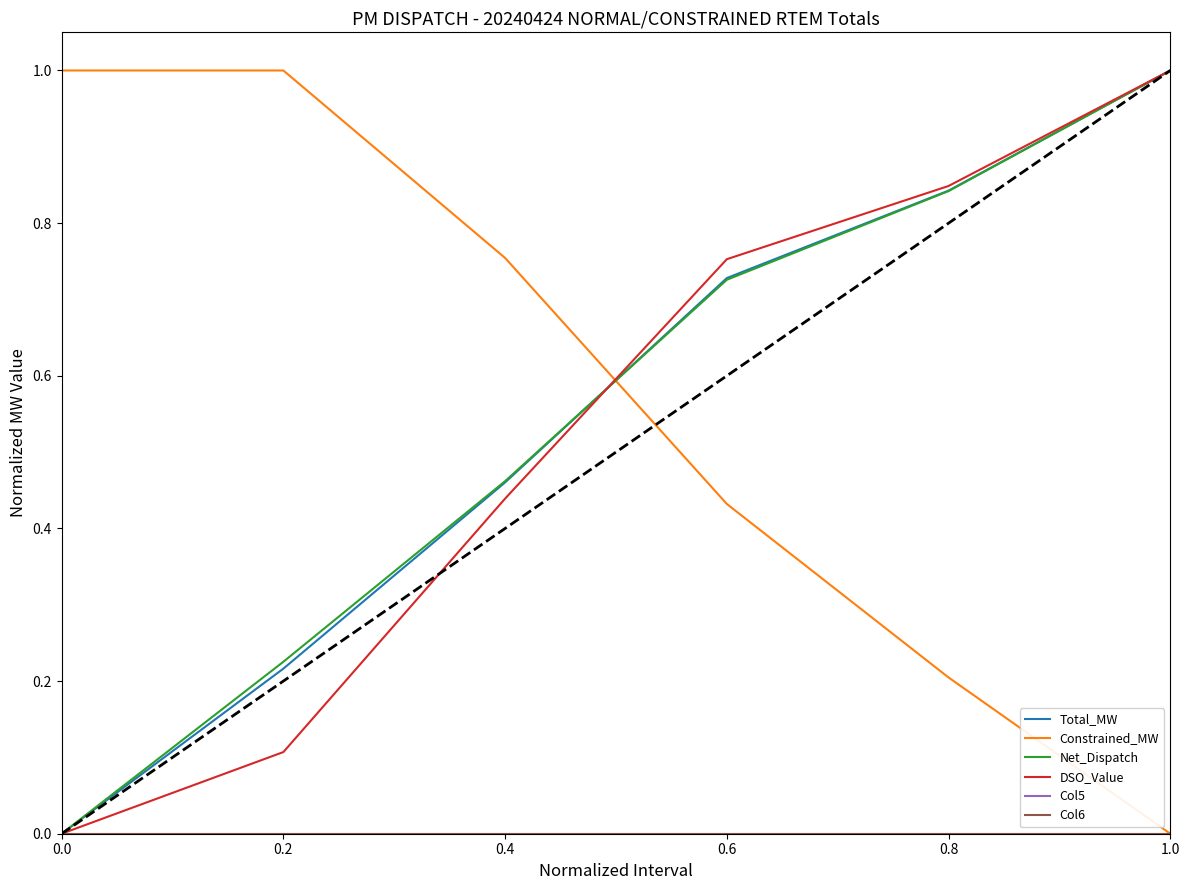

Does the chart have visible grid lines?

No